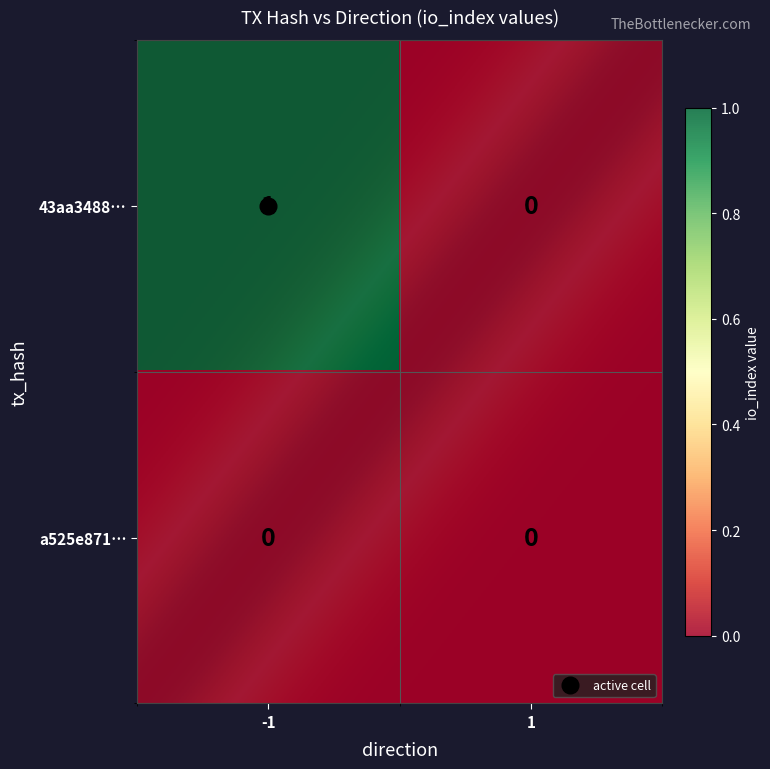

How many positive values does the 43aa3488da9d6c8e3595ab517d41ccf0b110b2f series have?

1